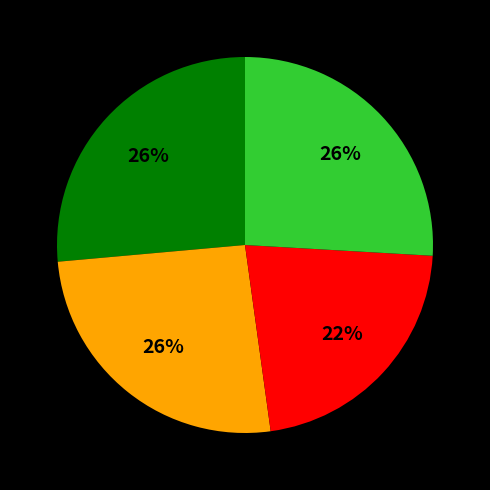

To the nearest percent, what is the average slice percentage?

25%